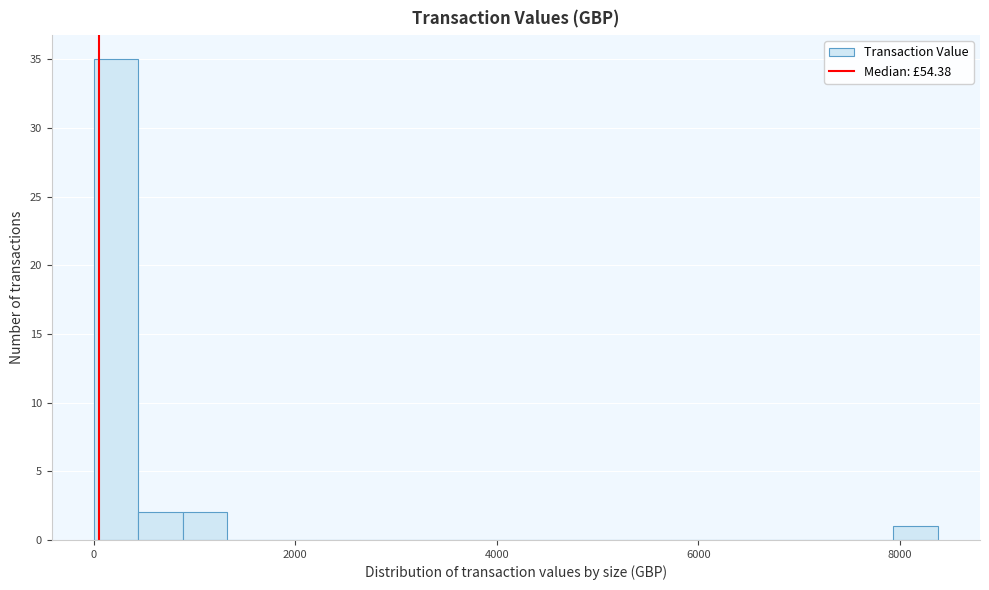

Around what value on the x-axis is the tallest bar? Give the approximate position of its centre, as read against the axis.

200